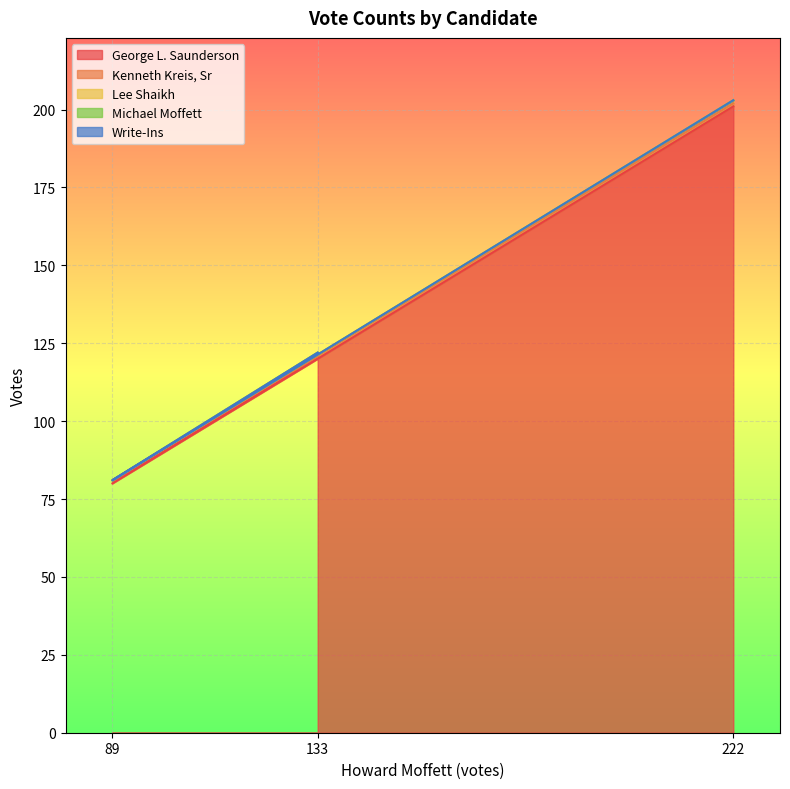

How many values in Kenneth Kreis, Sr are above zero?

2